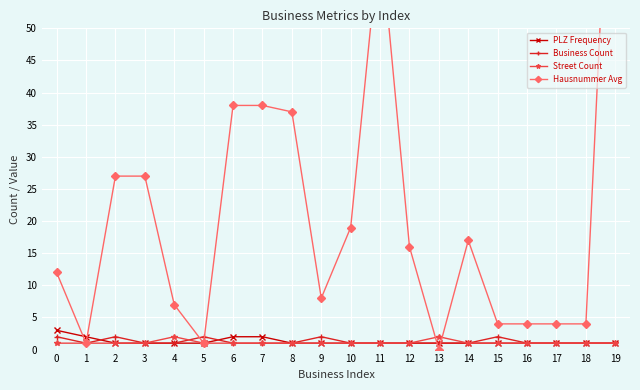

The value of PLZ Frequency at 8 is 0. True or false?

False